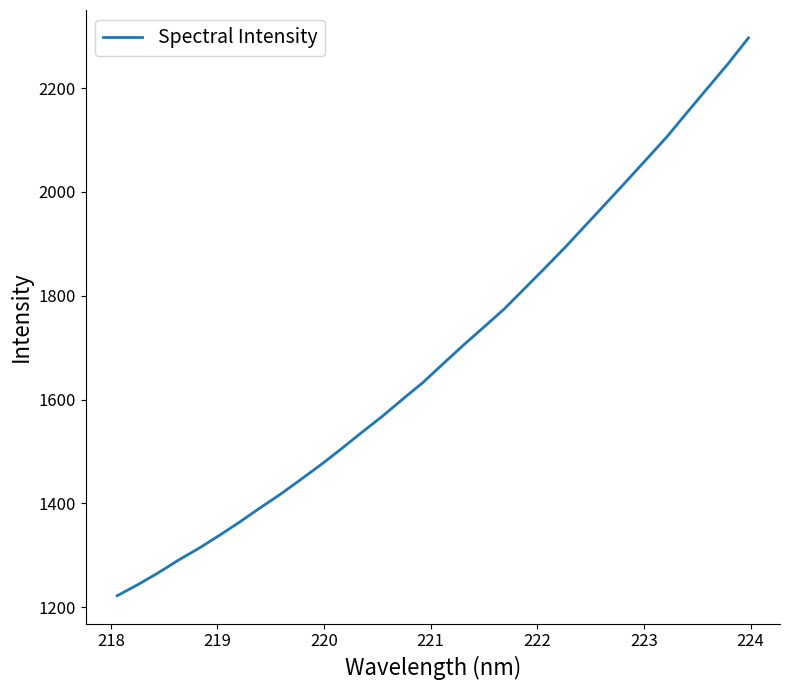

How many lines are shown in the chart?

1